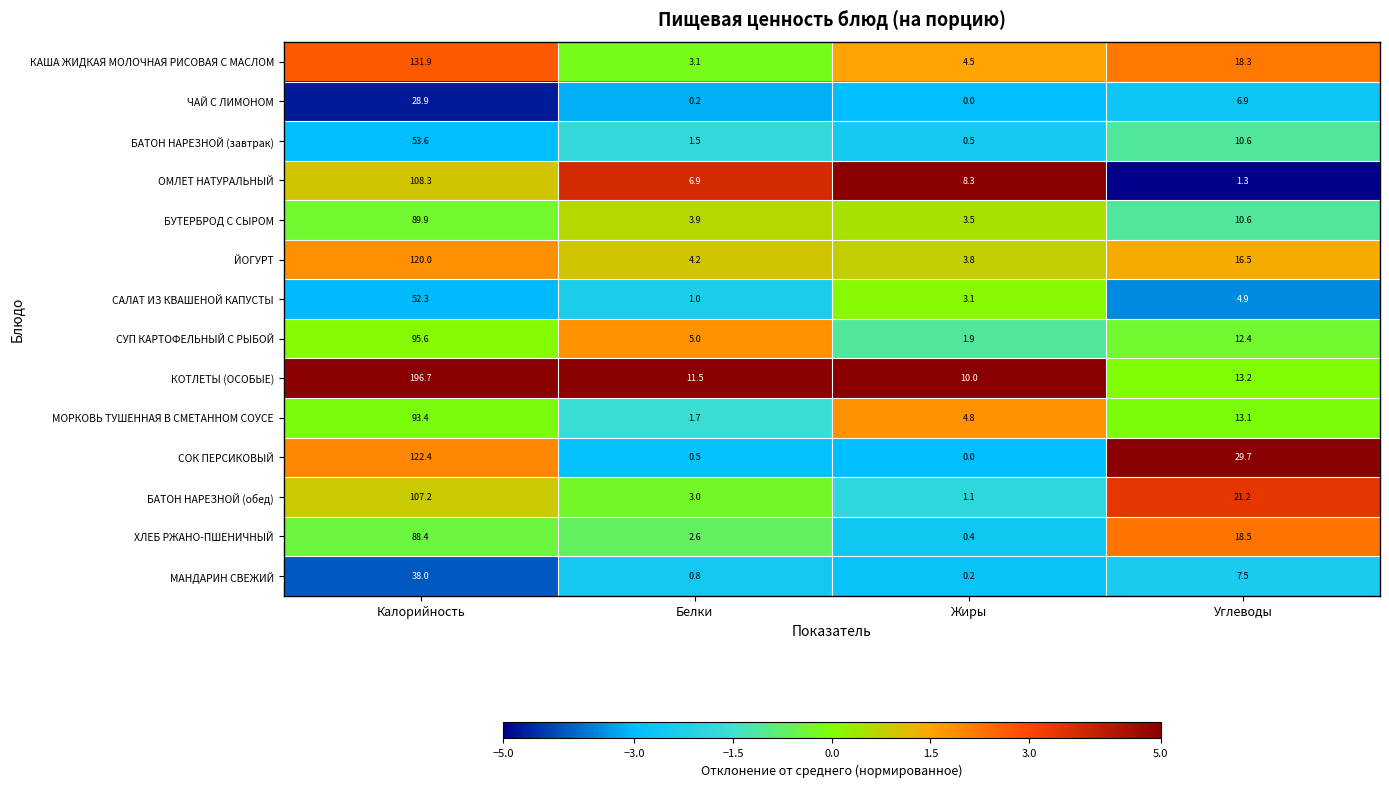

How many values in the ЧАЙ С ЛИМОНОМ series are below 6?

2